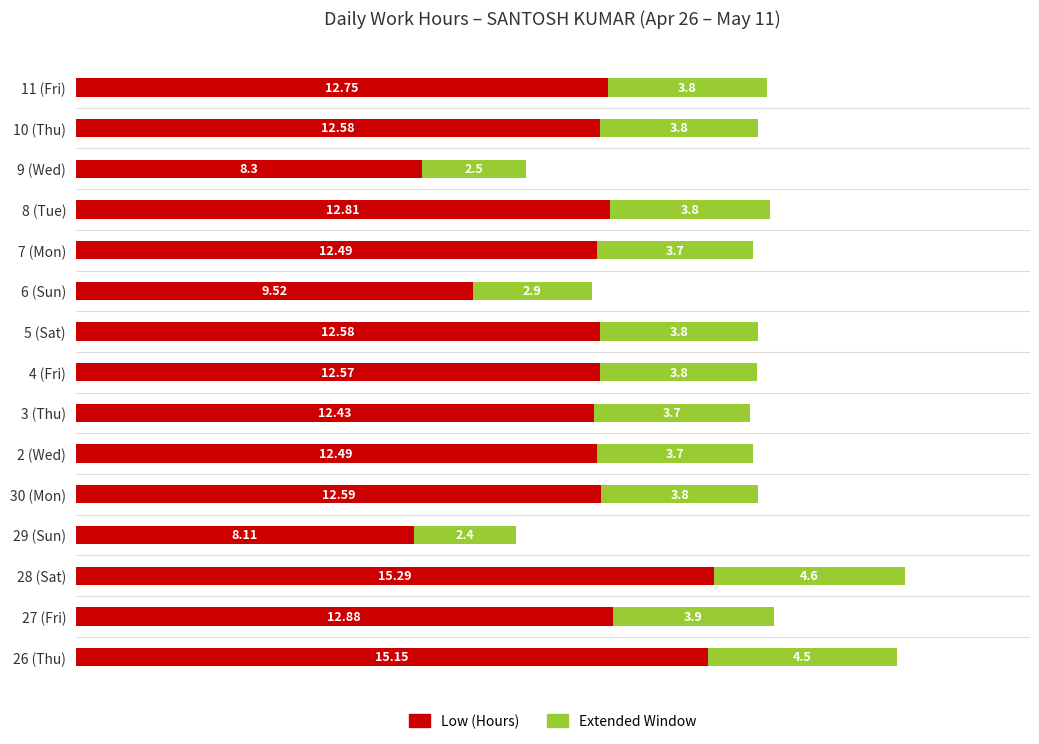

What is the average value of the Low (Hours) series?

12.2